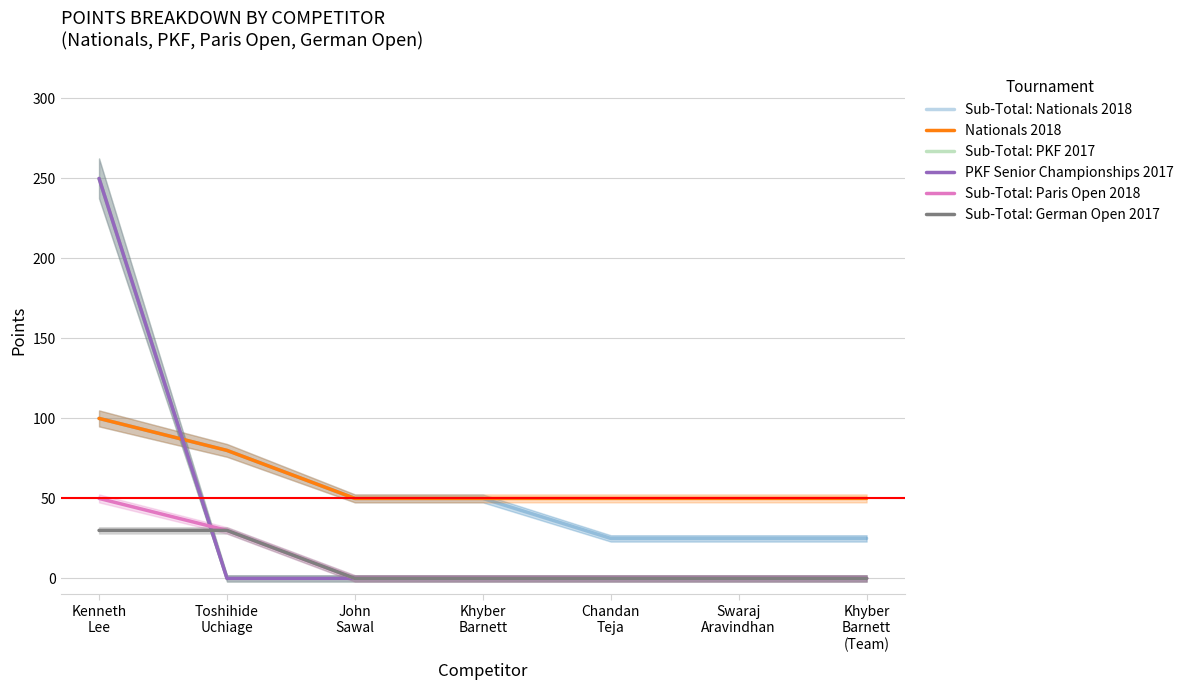

How many positive values does the Sub-Total: German Open 2017 series have?

2